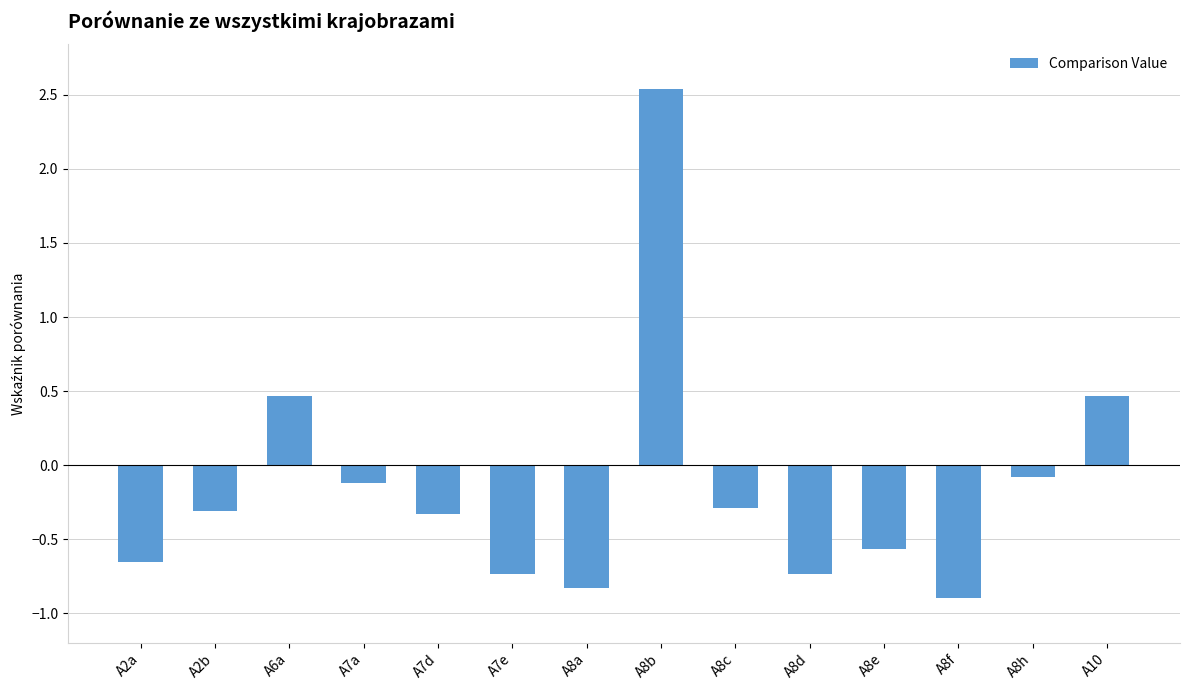

At which category does the chart reach its minimum across all series?

A8f